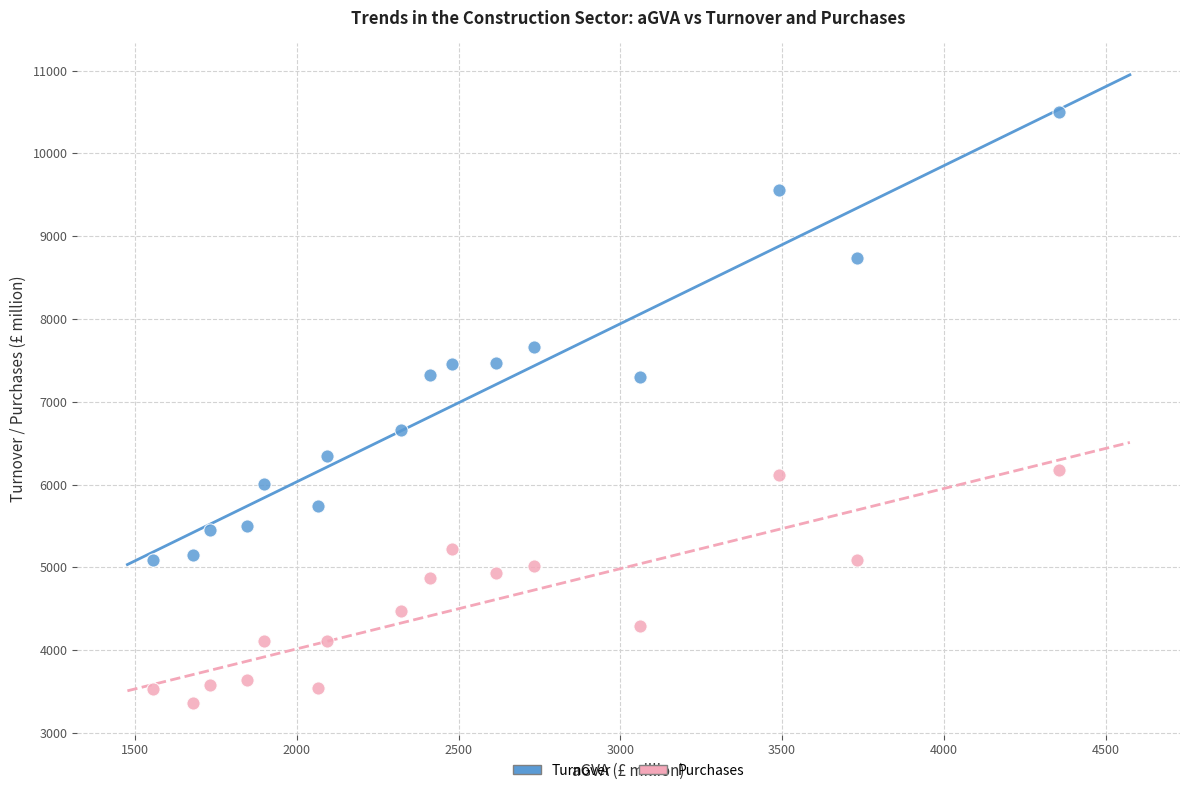

Which series has the widest spread of Y values?

Turnover